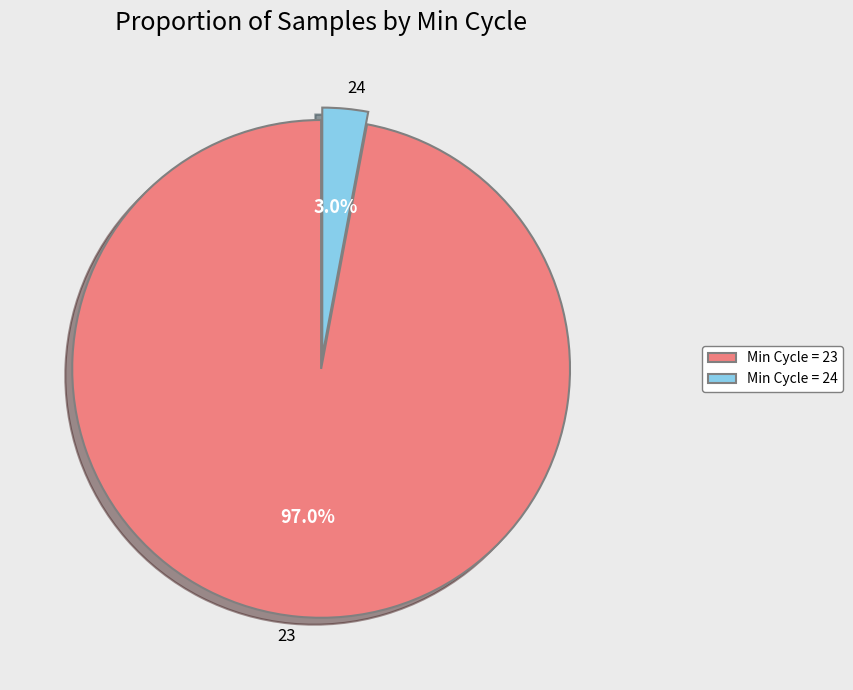

To the nearest percent, what is the average slice percentage?

50%